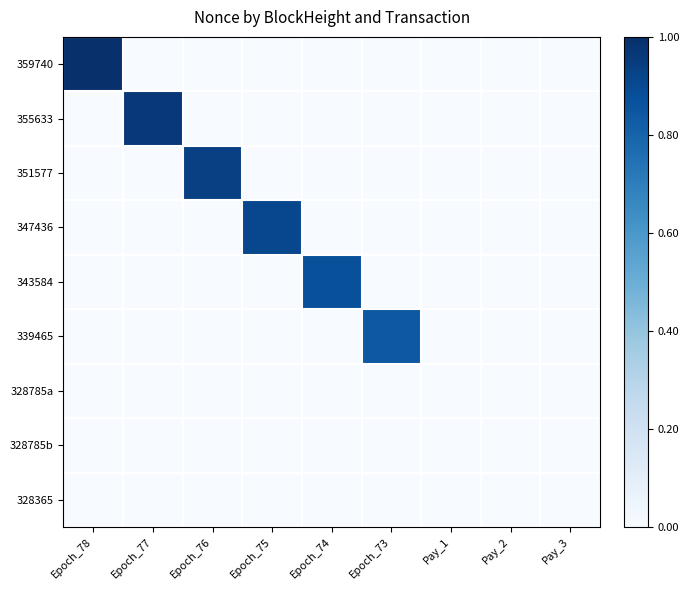

At which category is the sum across all series the highest?

Epoch_78